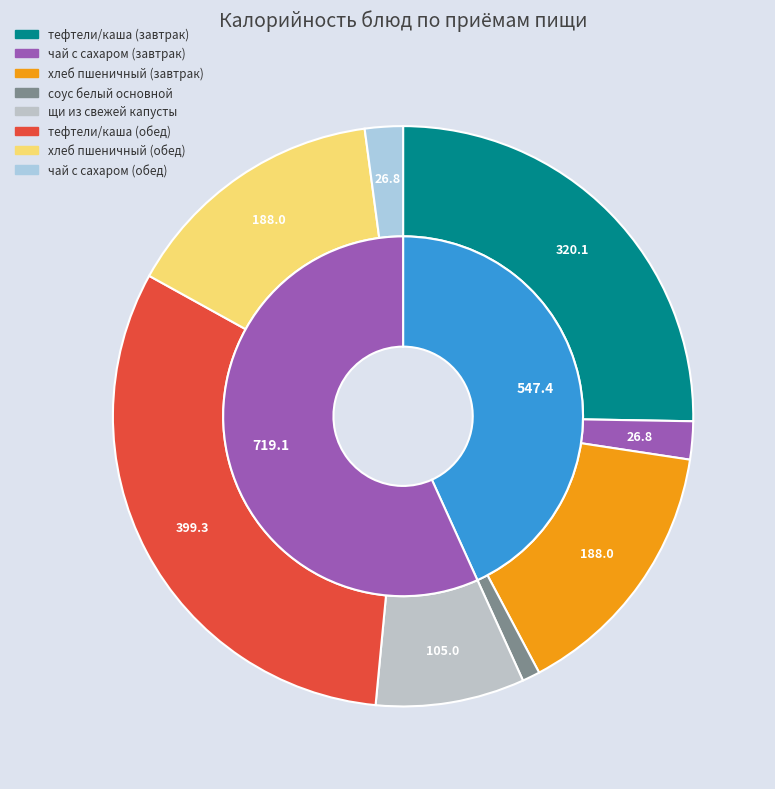

True or false: хлеб пшеничный (обед) accounts for 8% of the total.

False